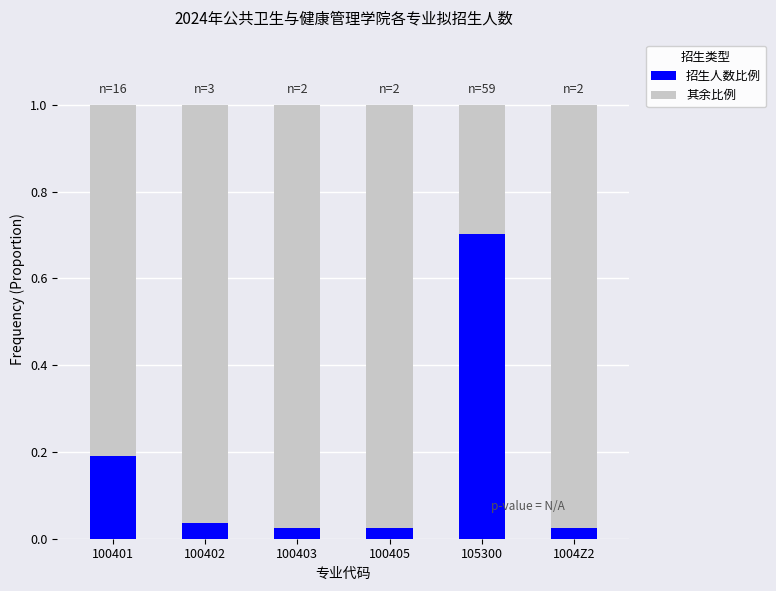

What is the difference between the 招生人数比例 values at 105300 and 100402?

0.7